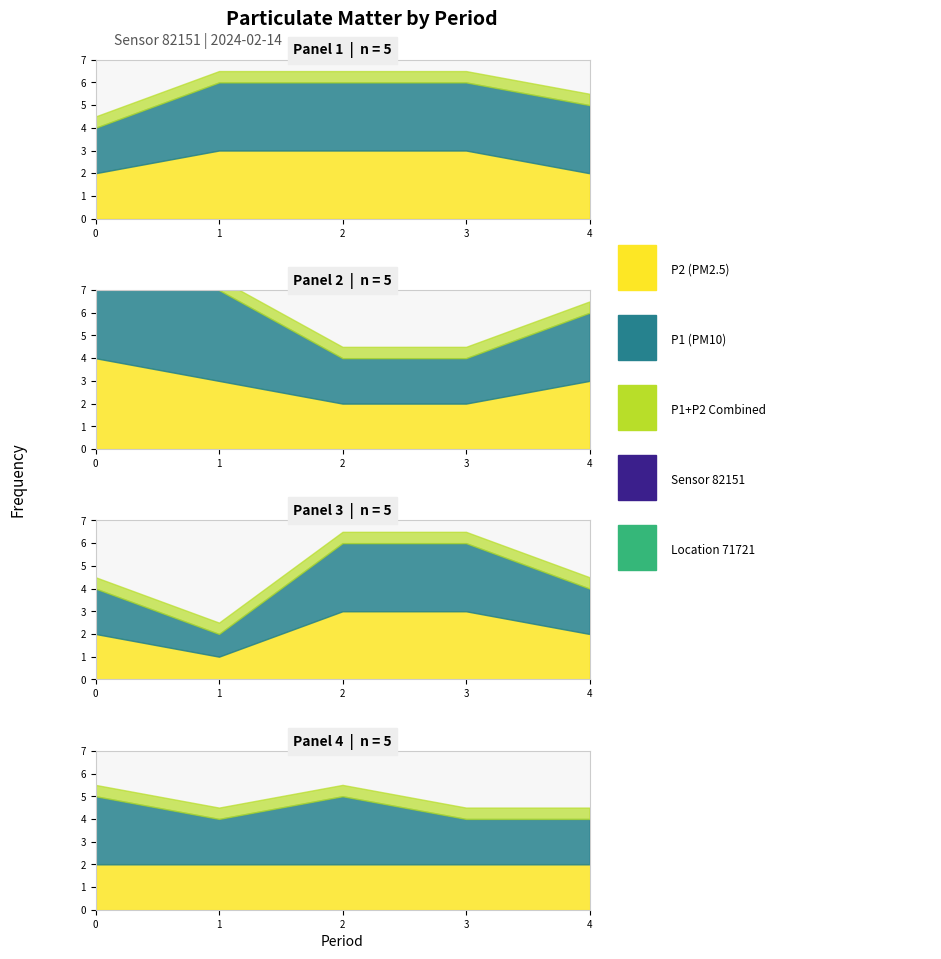

Which series has the largest range (max minus min)?

P1